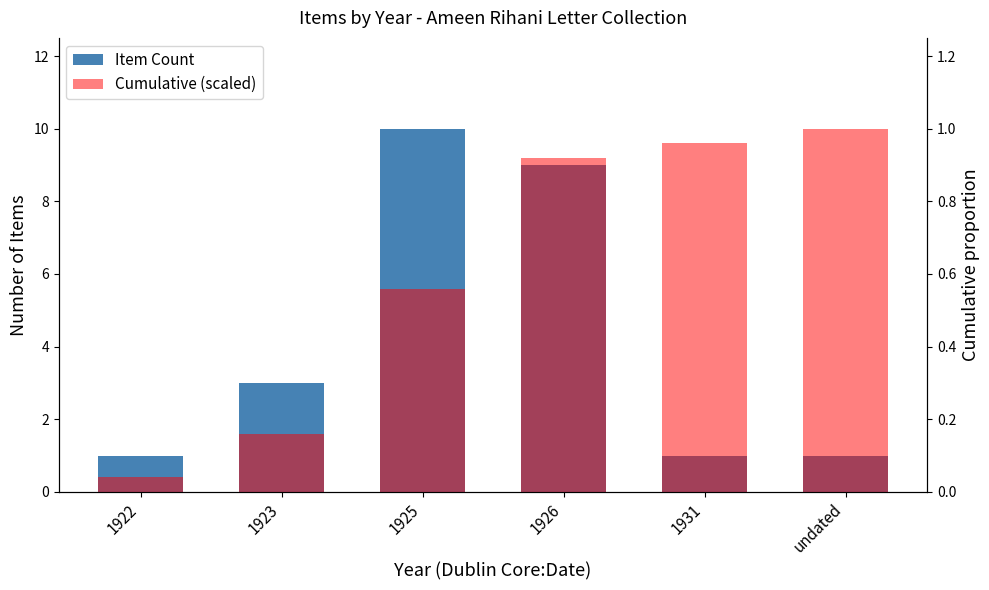

Rank the series by their average value, from highest to lowest.

Item Count, Cumulative (scaled)